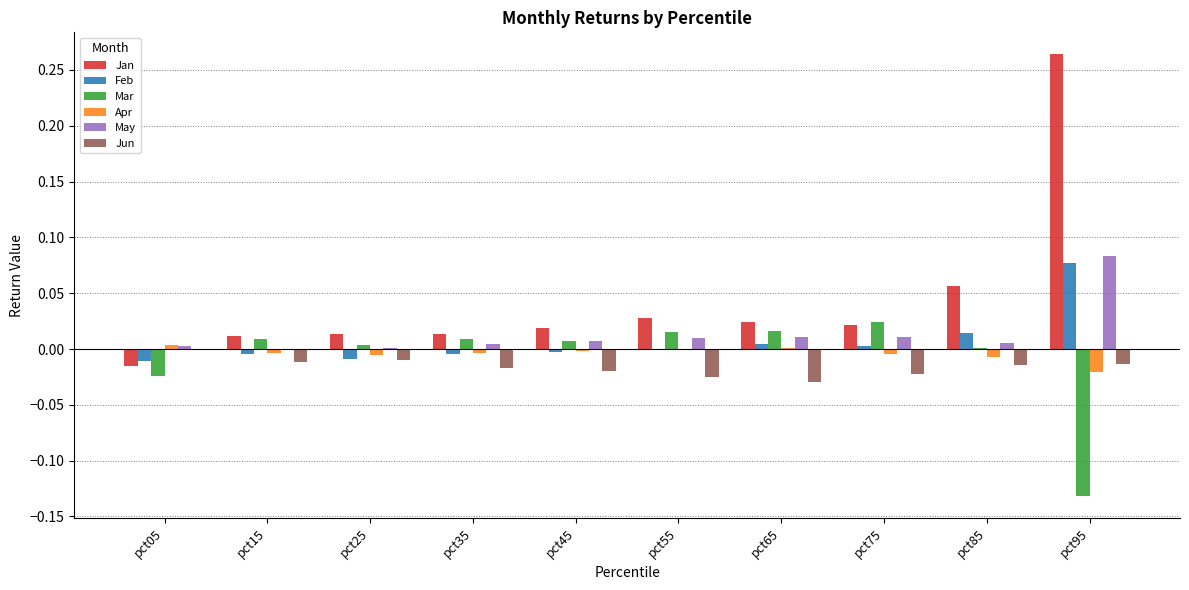

The Jun series shows -0.0 at pct25. True or false?

True